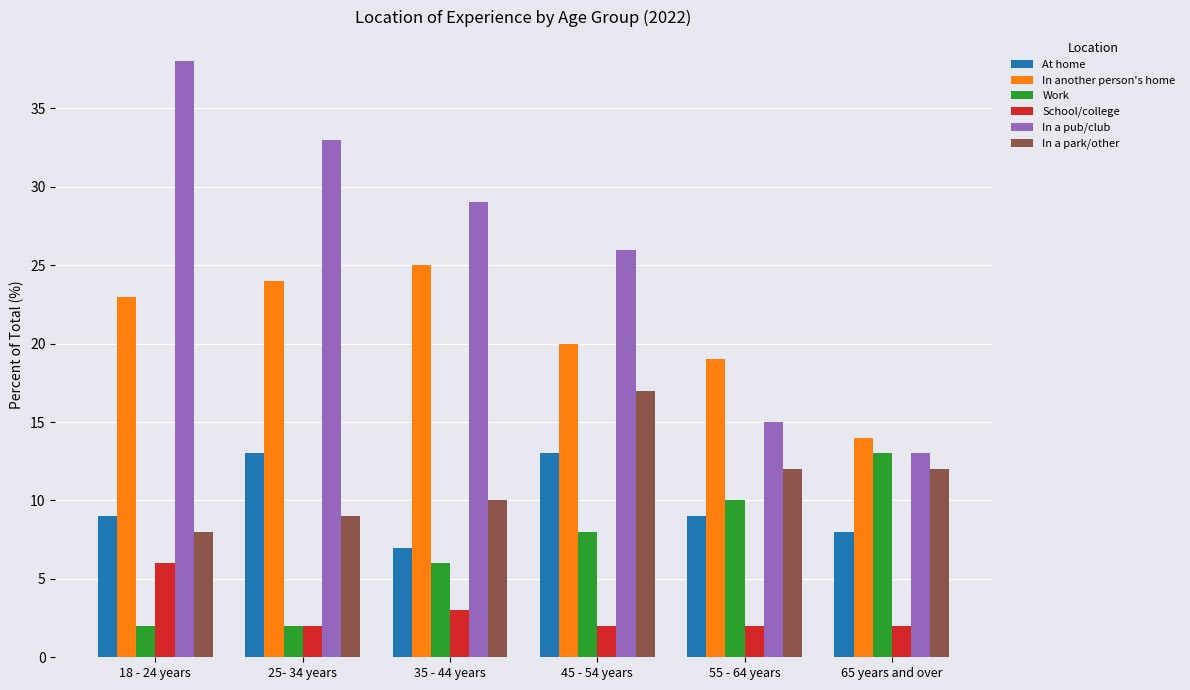

The In a pub/club series shows 29 at 35 - 44 years. True or false?

True